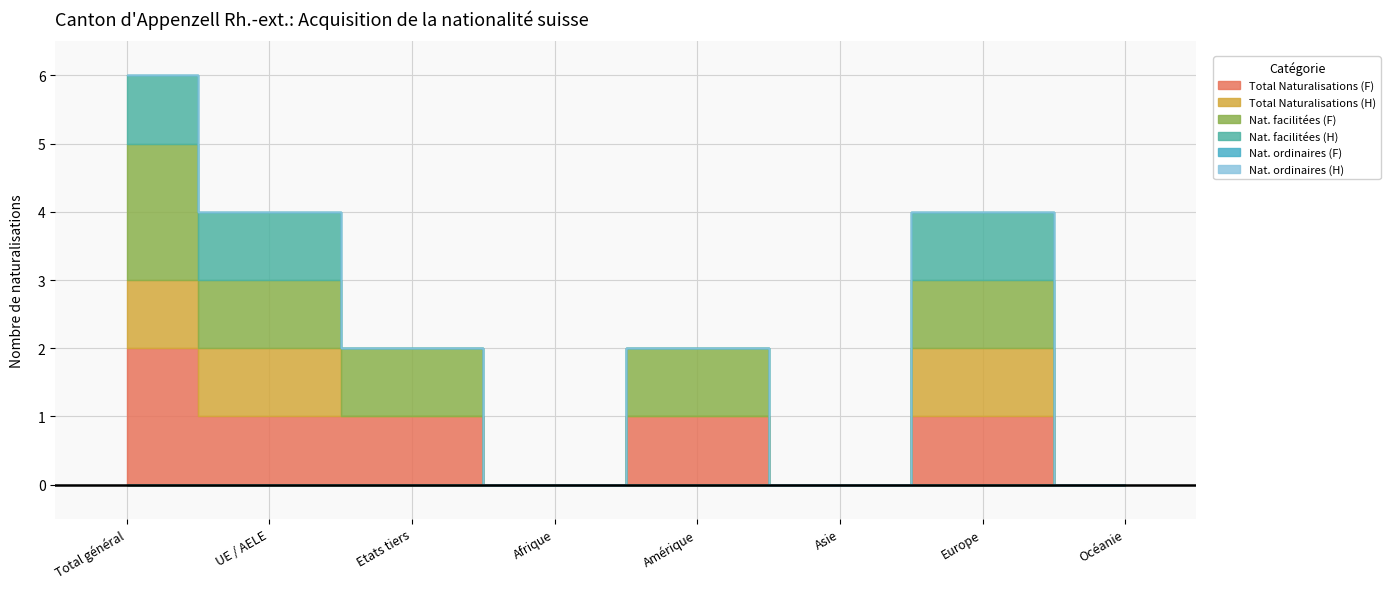

Reading left to right, transcribe all the data shown in this chart.

Total Naturalisations (F): 2	1	1	0	1	0	1	0
Total Naturalisations (H): 1	1	0	0	0	0	1	0
Nat. facilitées (F): 2	1	1	0	1	0	1	0
Nat. facilitées (H): 1	1	0	0	0	0	1	0
Nat. ordinaires (F): 0	0	0	0	0	0	0	0
Nat. ordinaires (H): 0	0	0	0	0	0	0	0